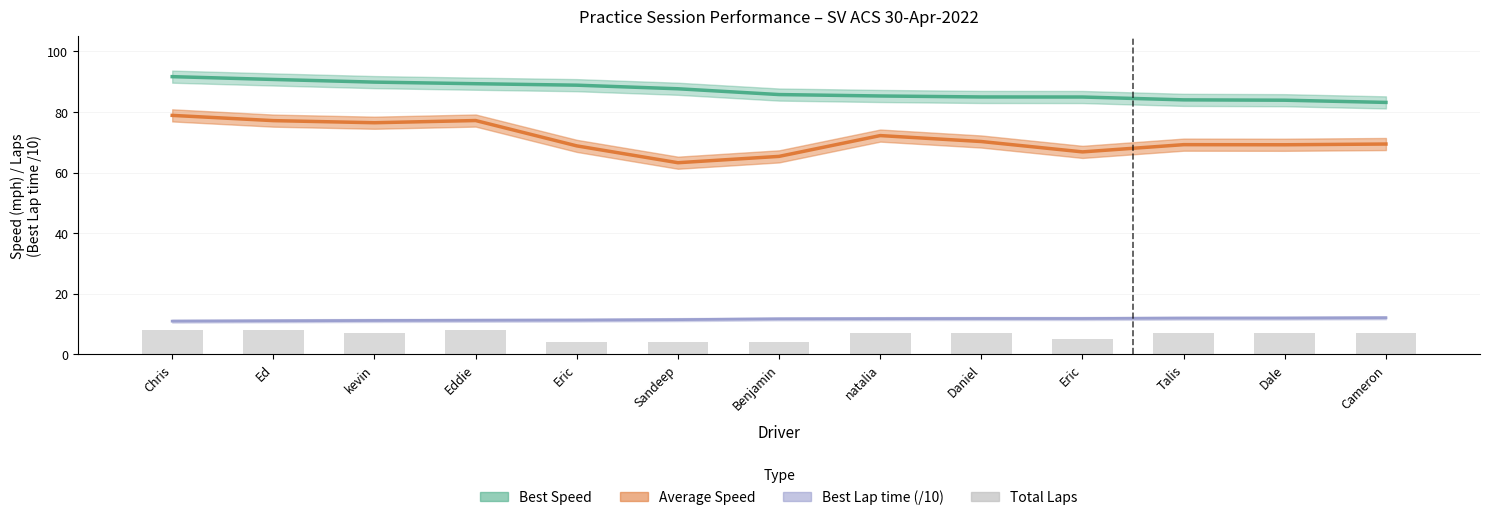

What is the value of the 4th bar from the left?

8